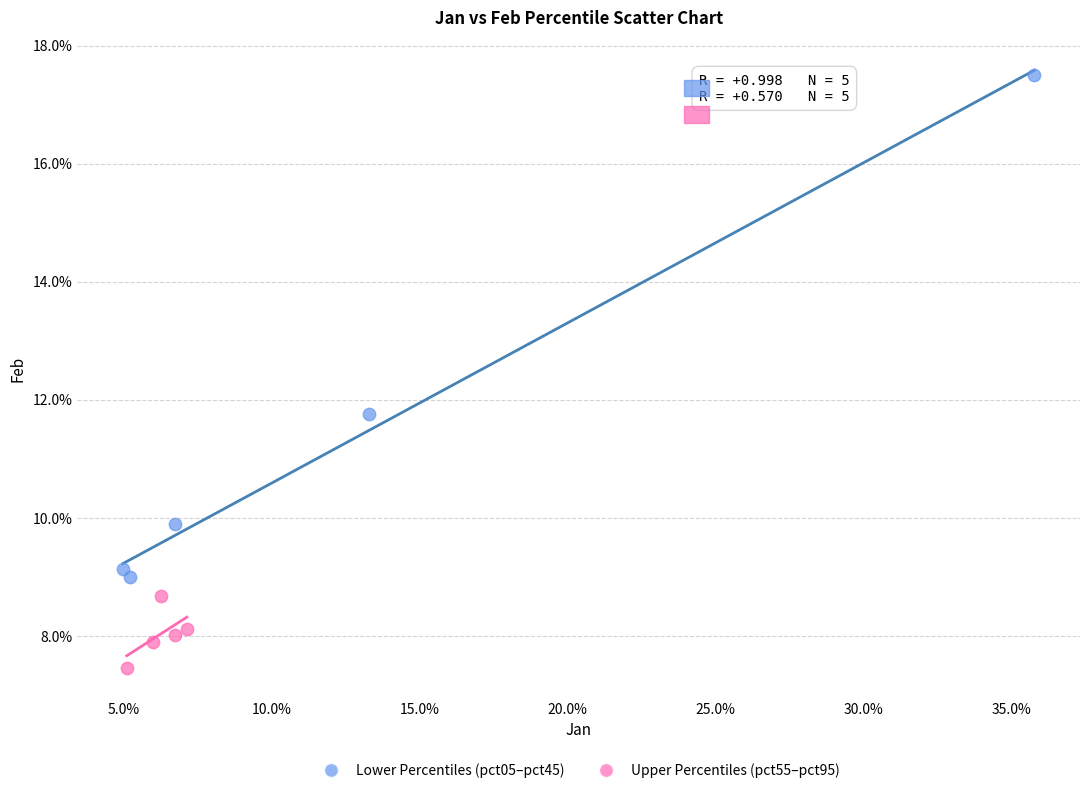

Which series reaches the minimum Y coordinate?

Upper Percentiles (pct55–pct95)